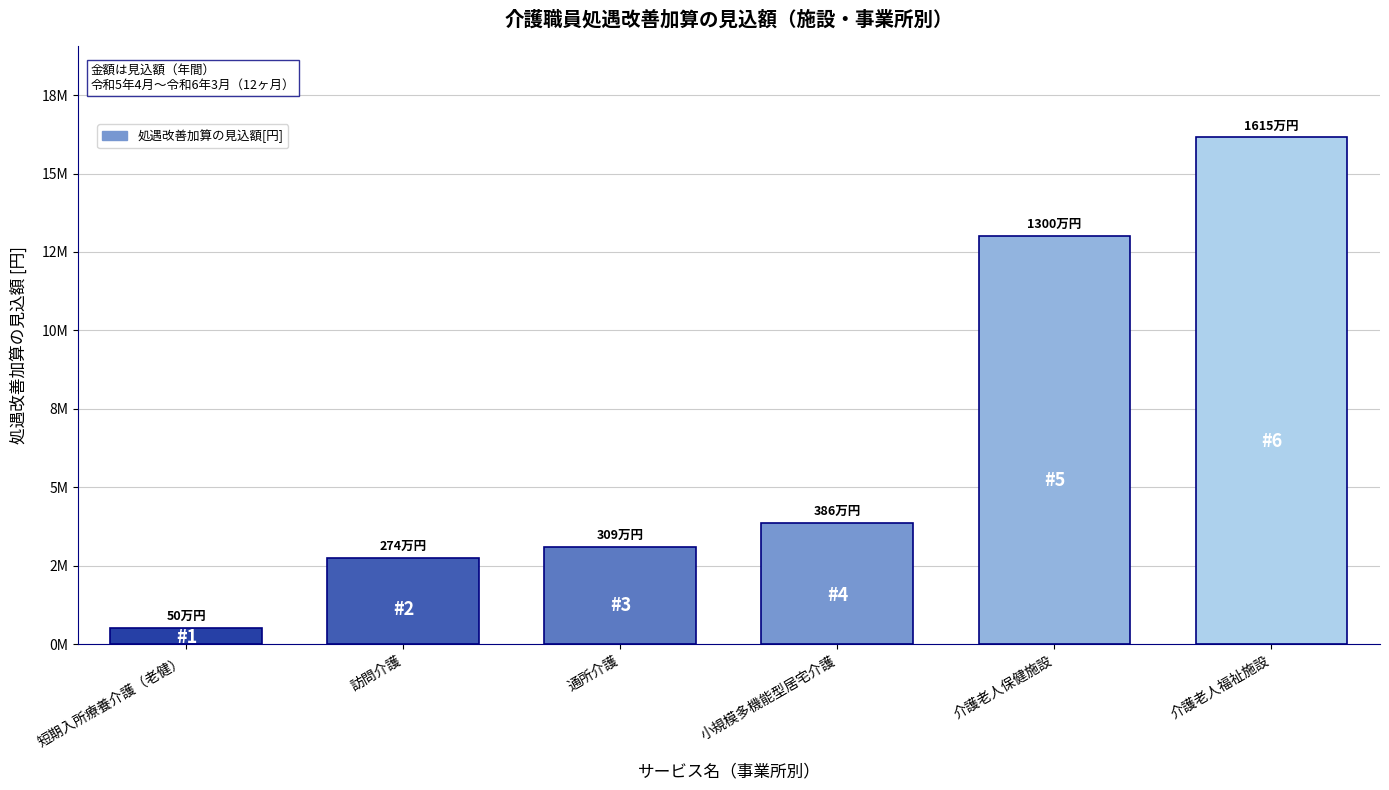

What is the greatest value displayed?

16148160